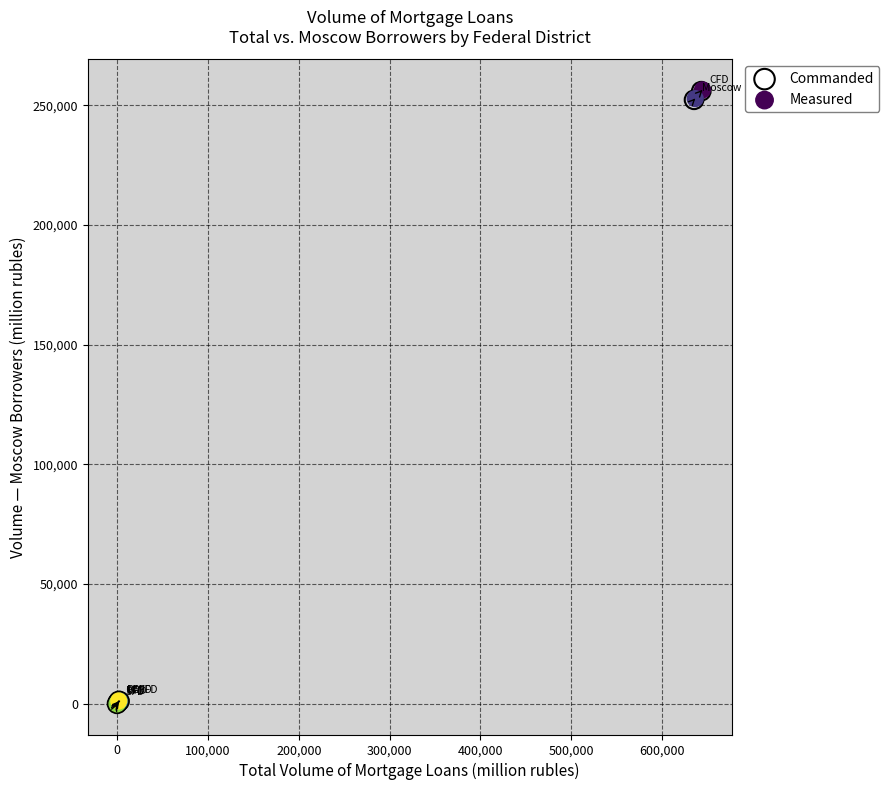

Which series has the largest Y range (max minus min)?

Measured